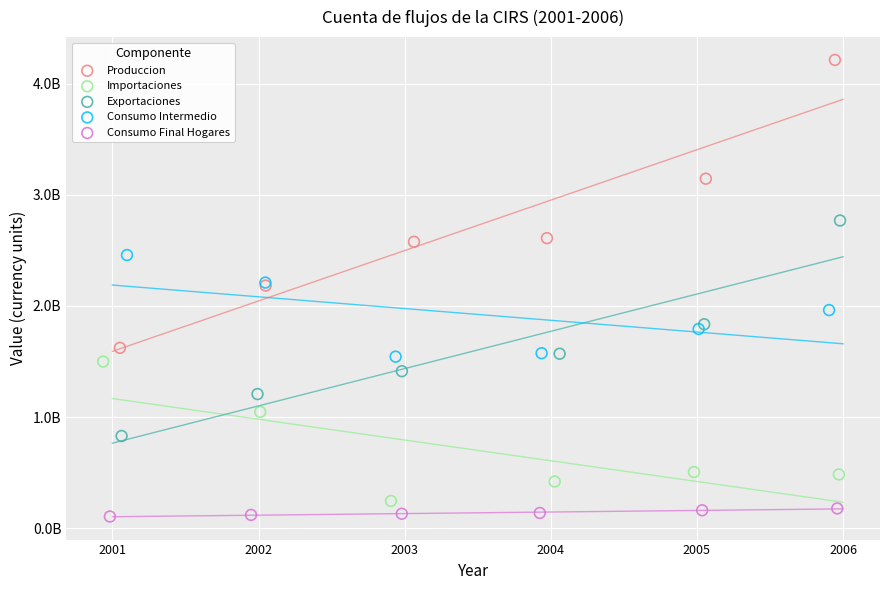

Which series has the widest spread of Y values?

Produccion